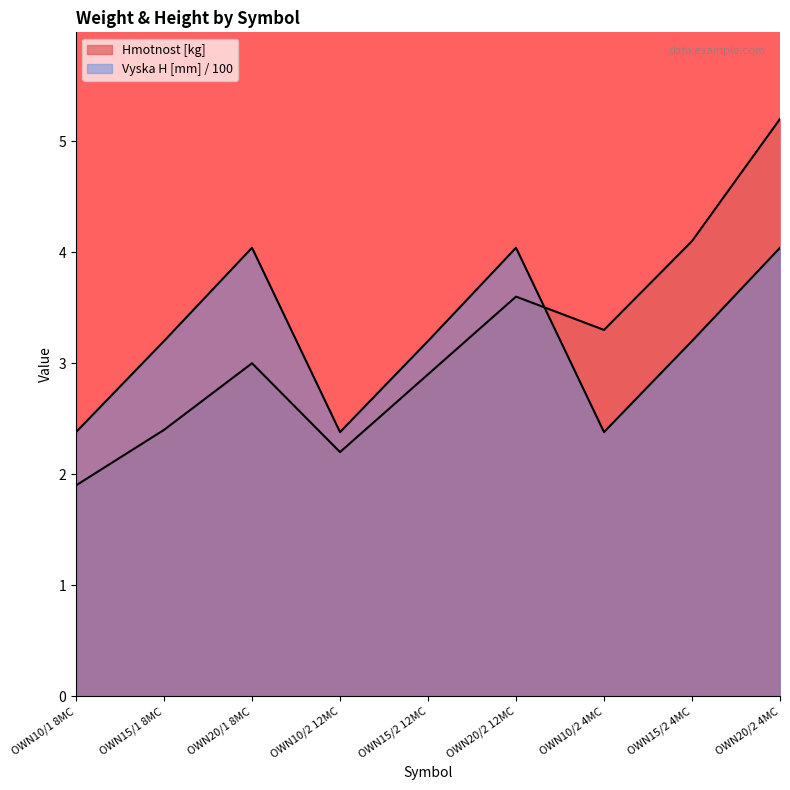

Where does the Hmotnost [kg] series first go above 3?

OWN20/2 12MC